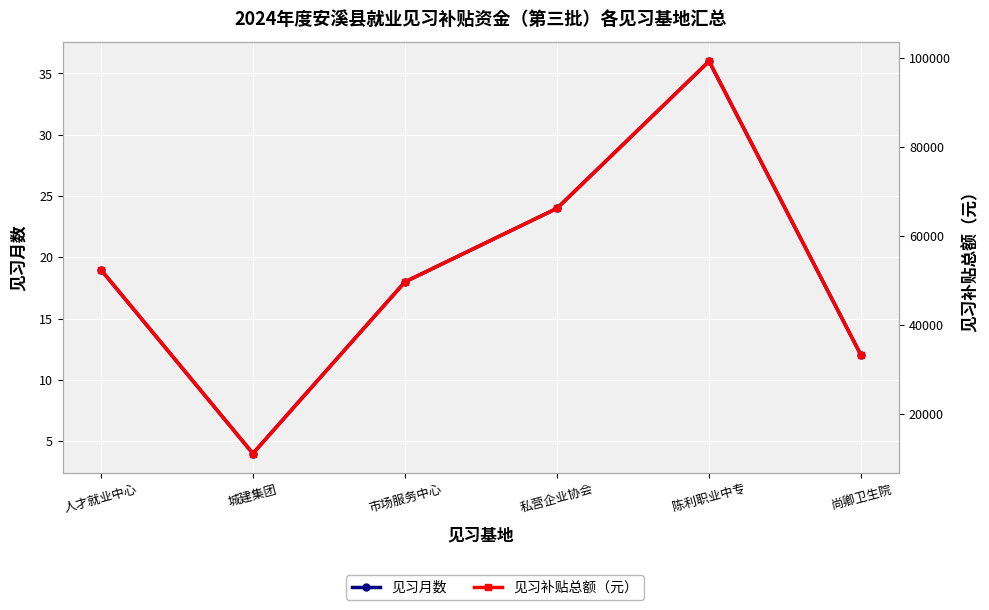

The 见习月数 series shows 4 at 城建集团. True or false?

True